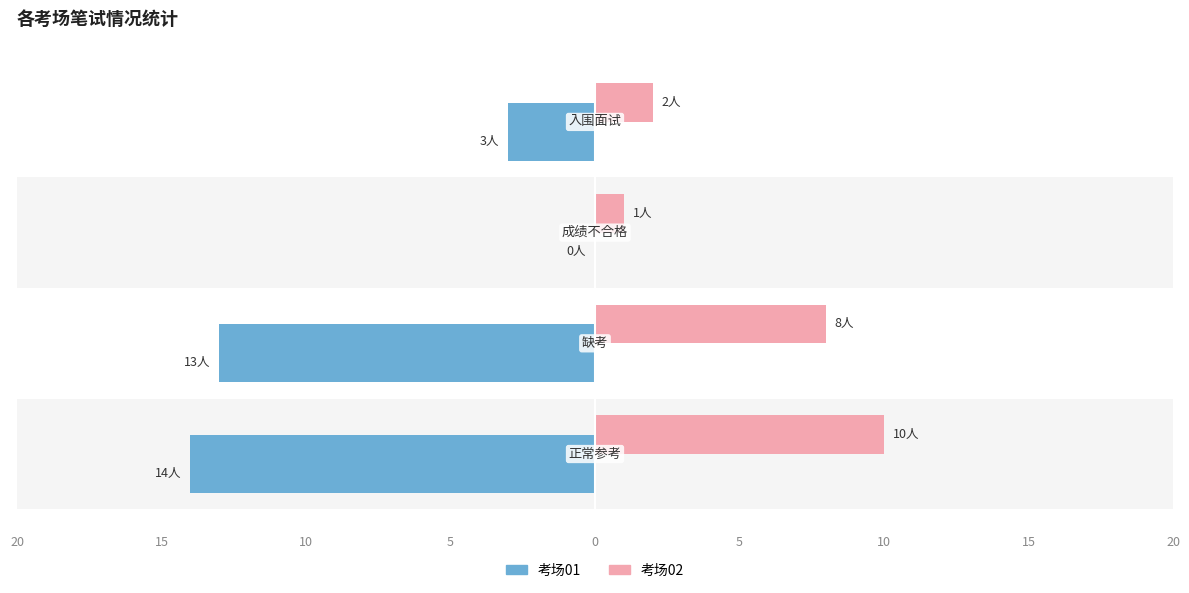

Does the chart contain any negative values?

Yes